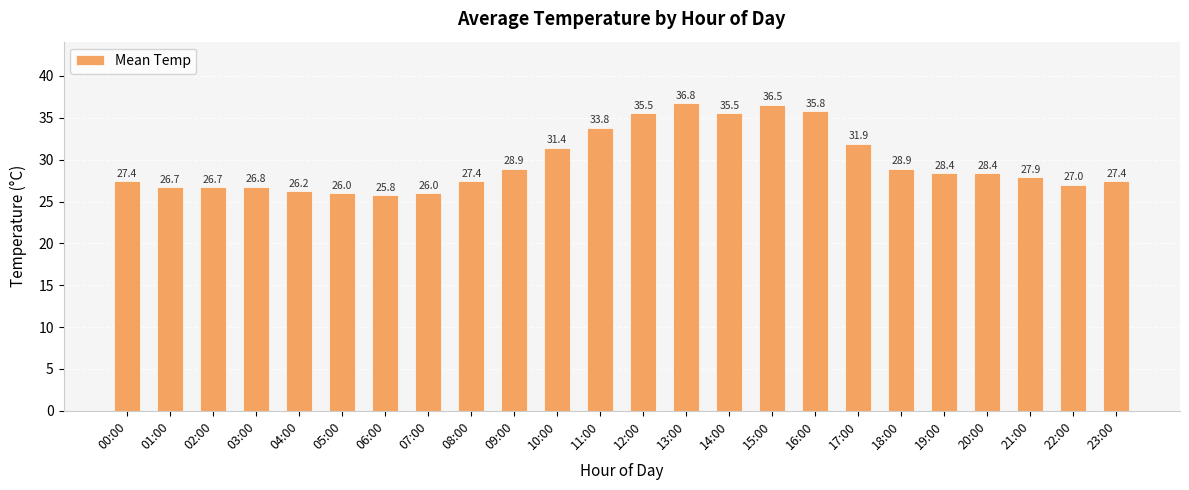

How many series are shown in this chart?

1